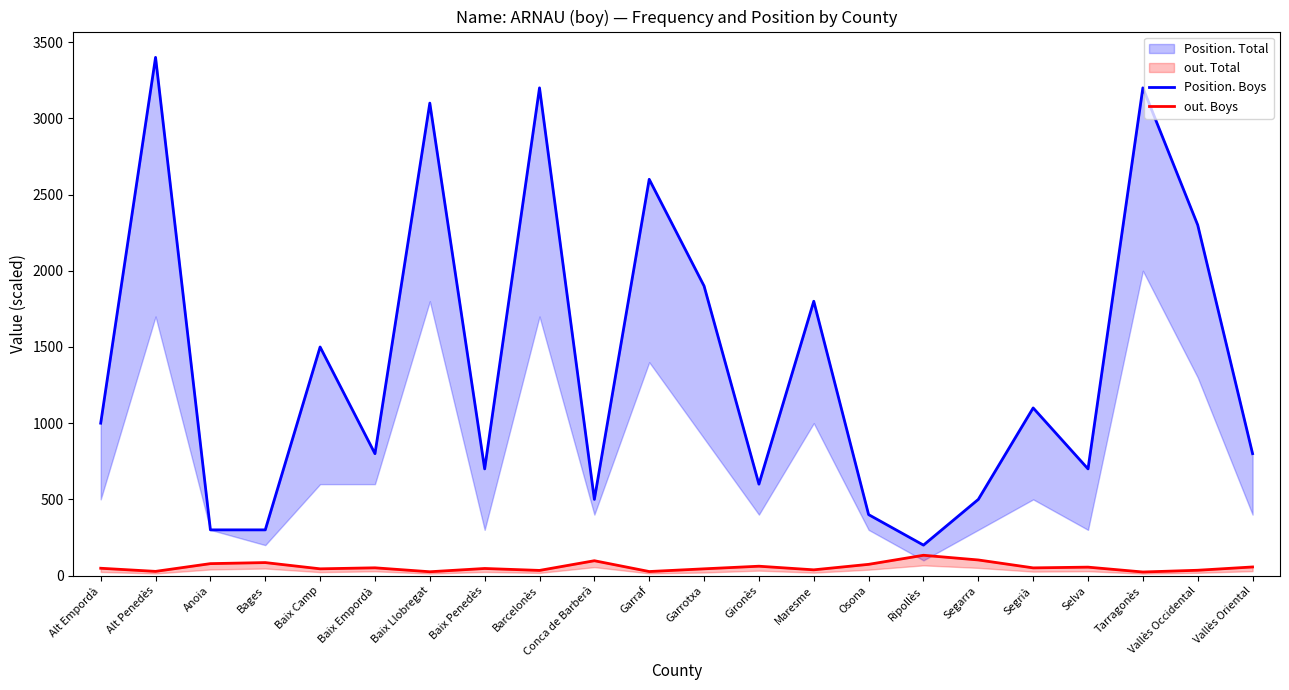

True or false: Position. Boys has a value of 833.5 at Maresme.

False